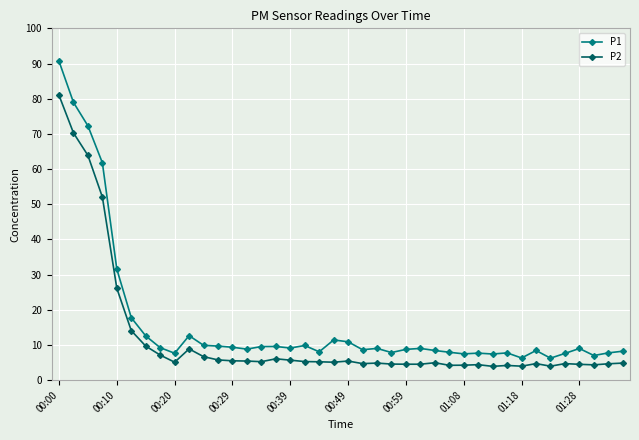

What is the maximum value shown in the chart?

90.7